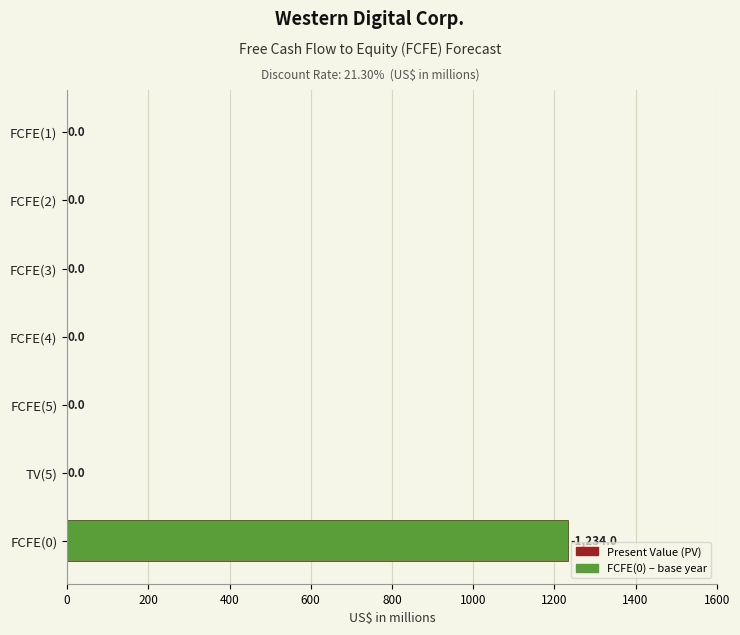

Between FCFE(5) and FCFE(0), which is larger?

FCFE(0)